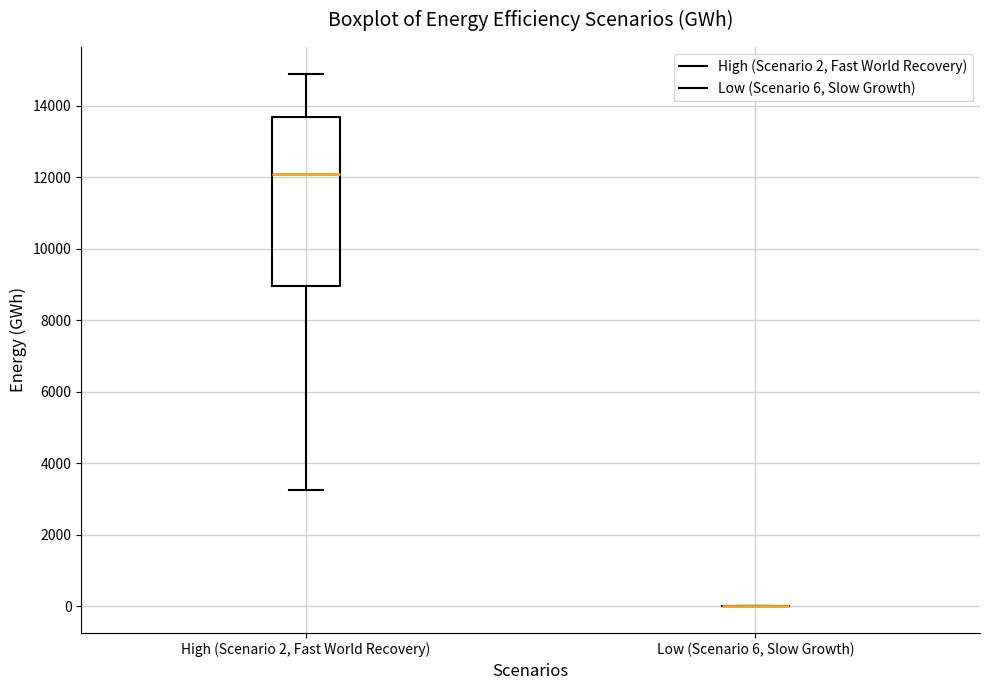

Which box is the tallest, from its lower edge to its upper edge?

High (Scenario 2, Fast World Recovery)